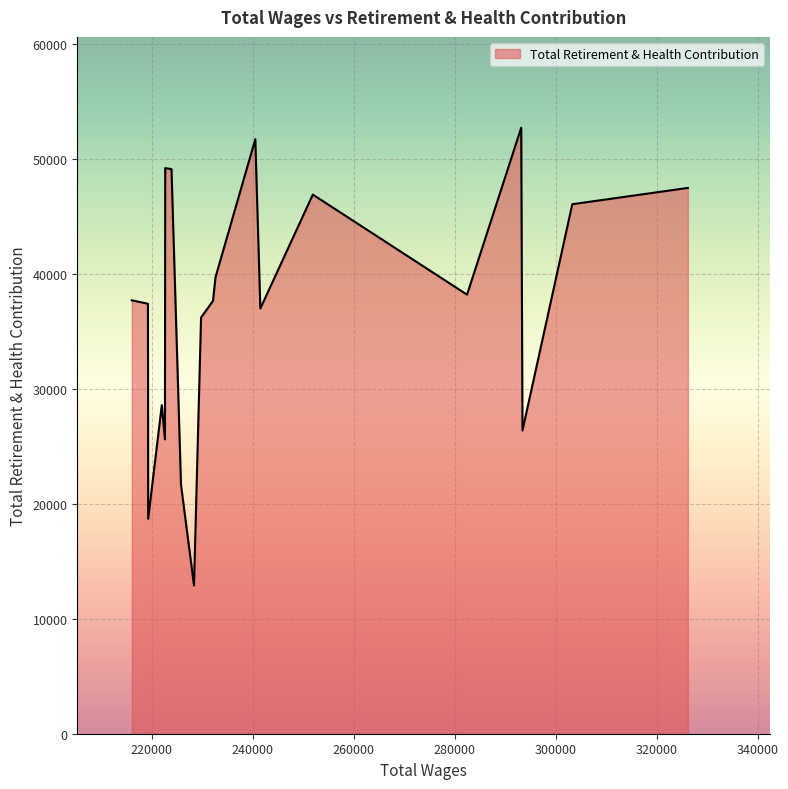

What is the difference between the maximum and minimum values?

39831